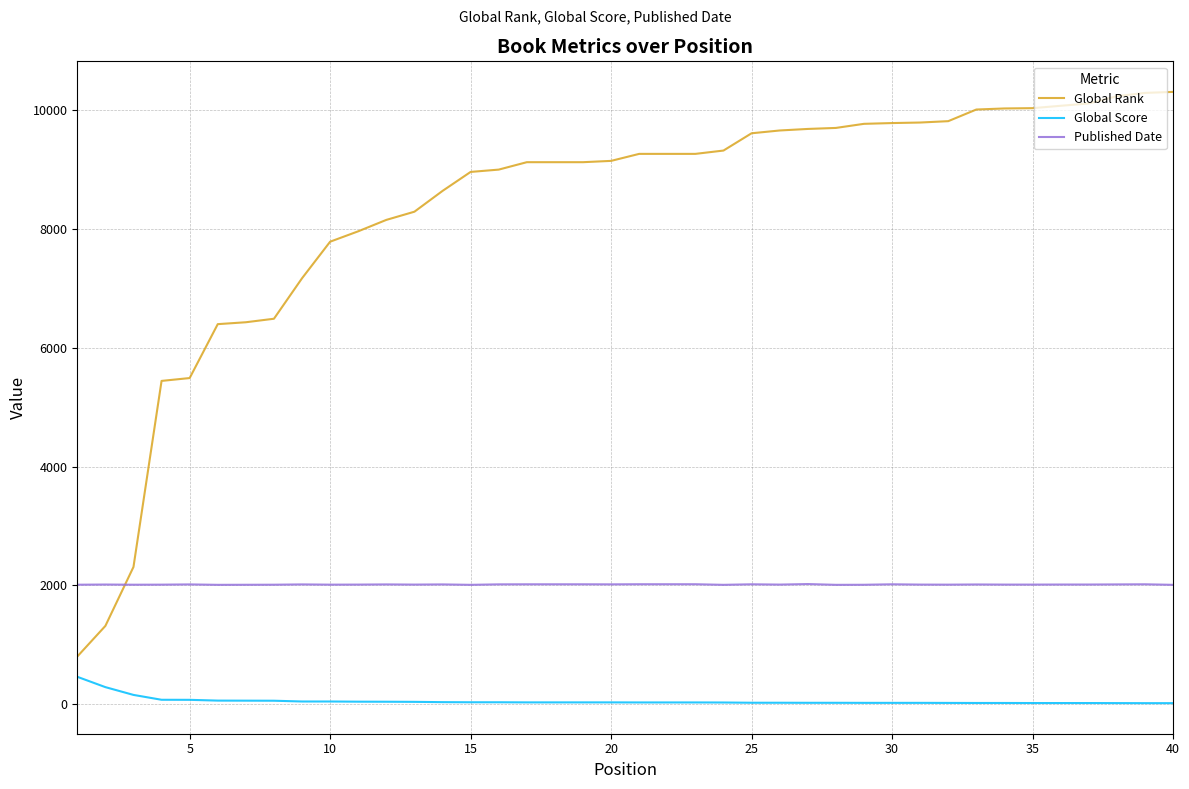

What is the minimum value for Published Date?

2010